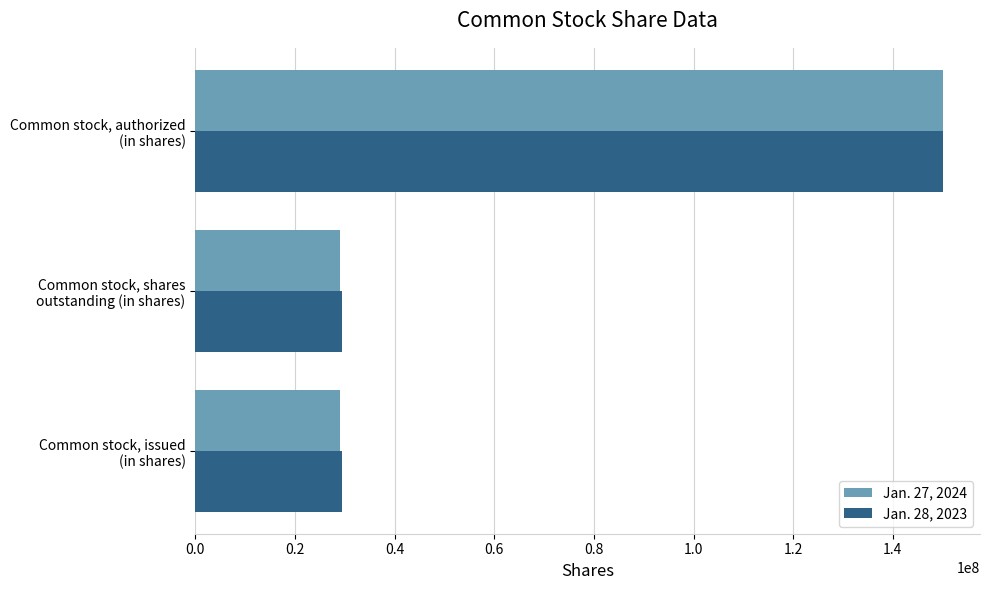

Count the number of categories in the chart.

3